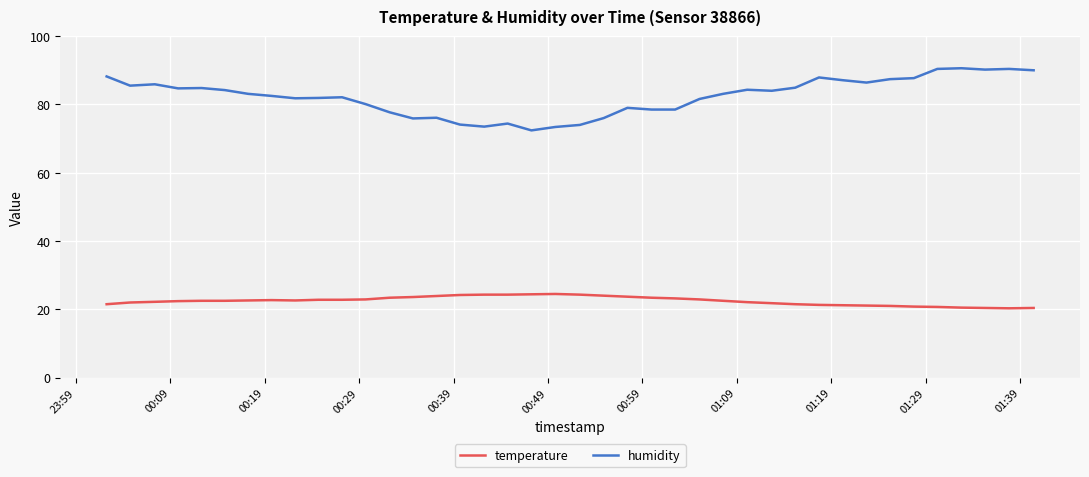

Which series has the largest range (max minus min)?

humidity